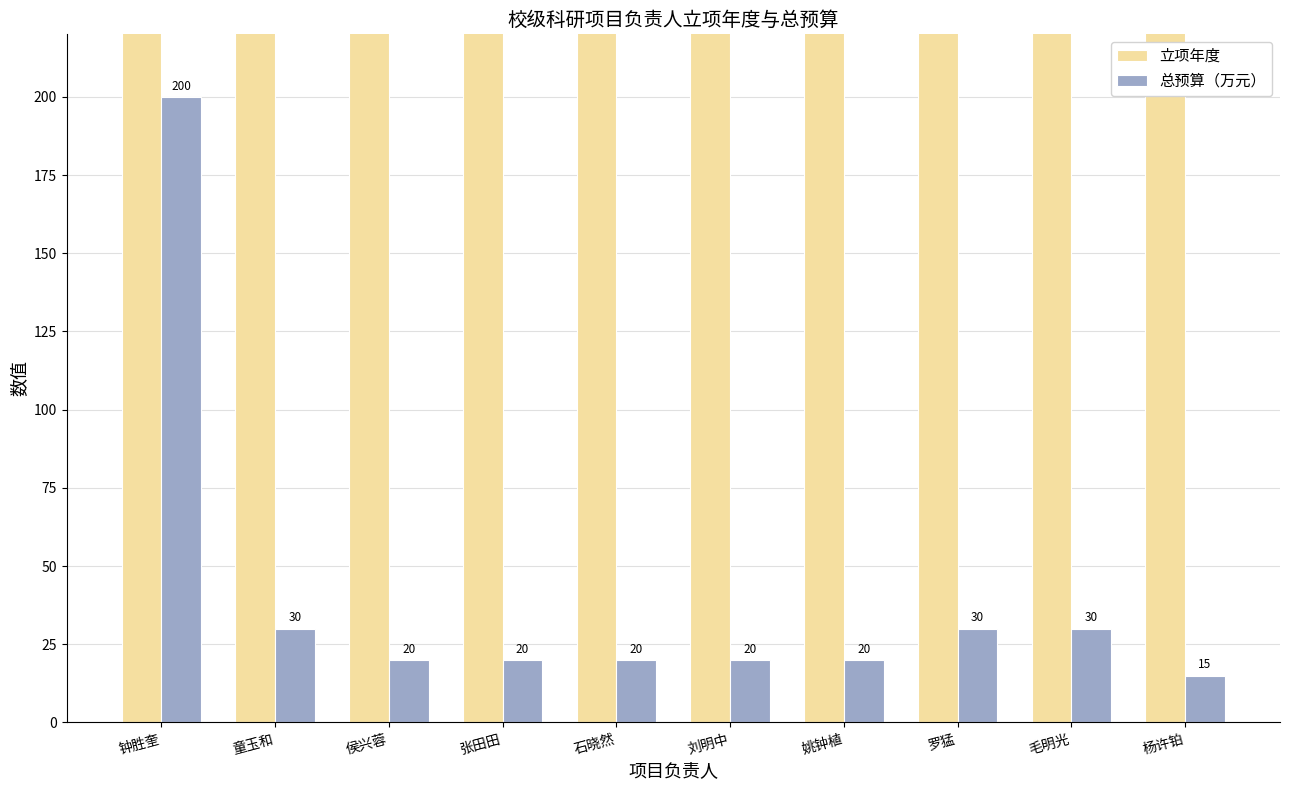

Does the chart contain stacked bars?

No